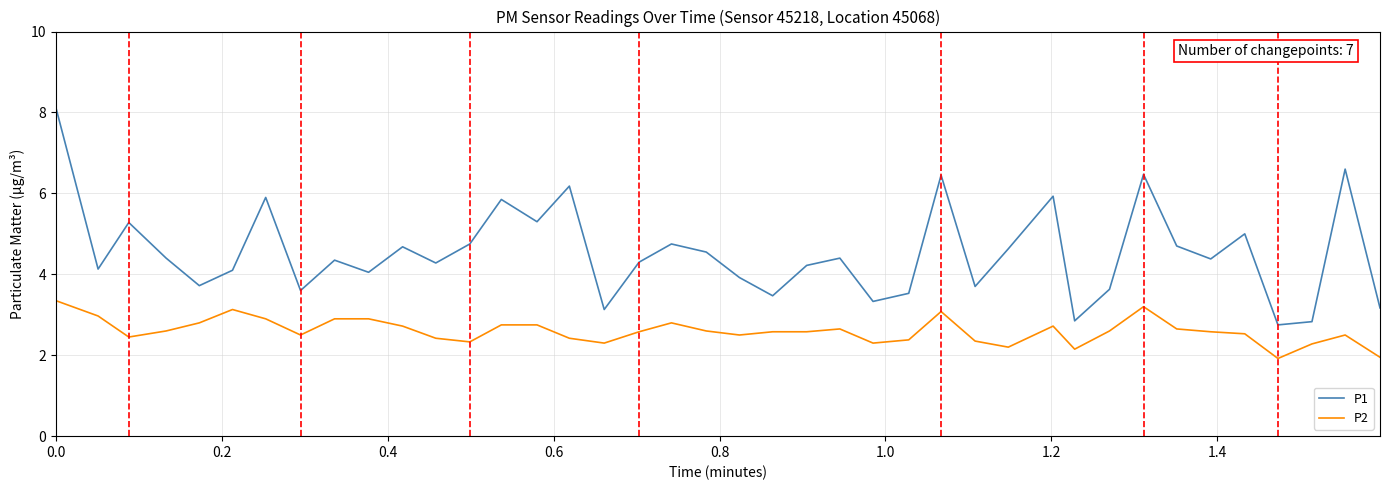

List the series in order of their overall mean, highest first.

P1, P2